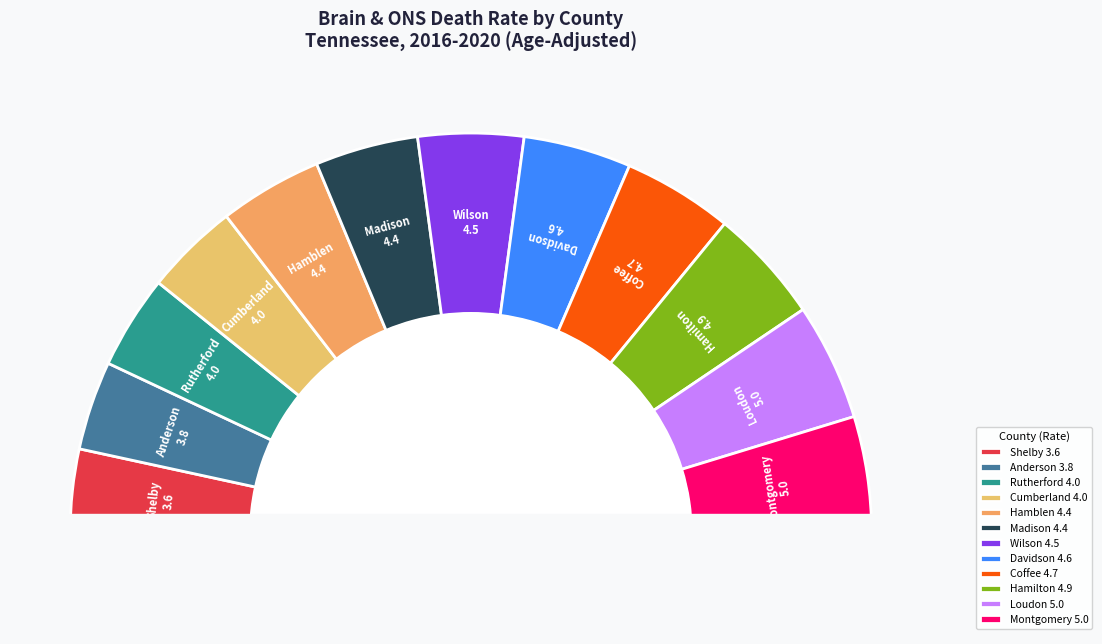

To the nearest percent, what is the combined percentage of Wilson County and Davidson County?

17%